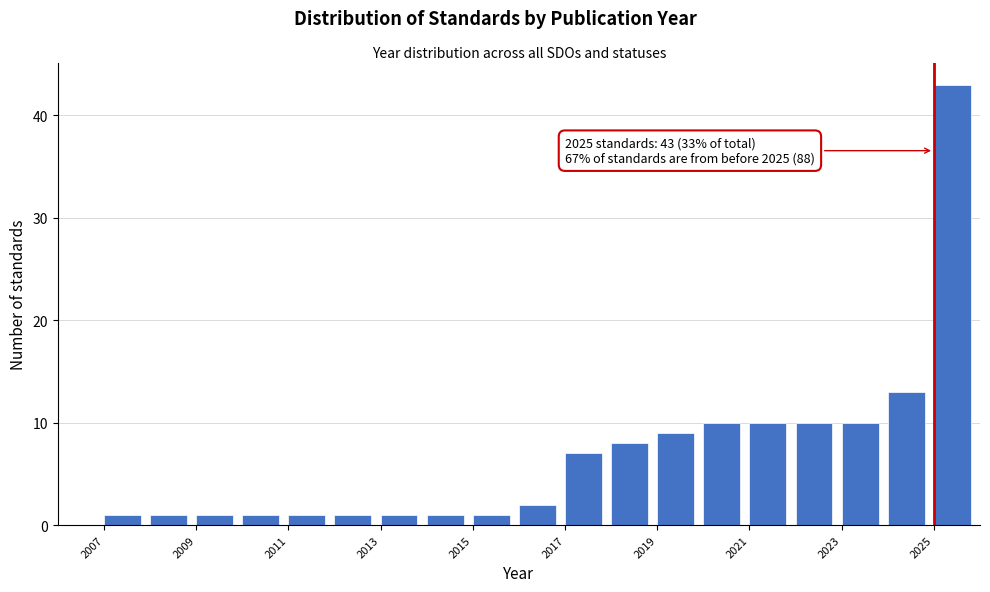

Over which range of the x-axis is the bar tallest?

2025 to 2026